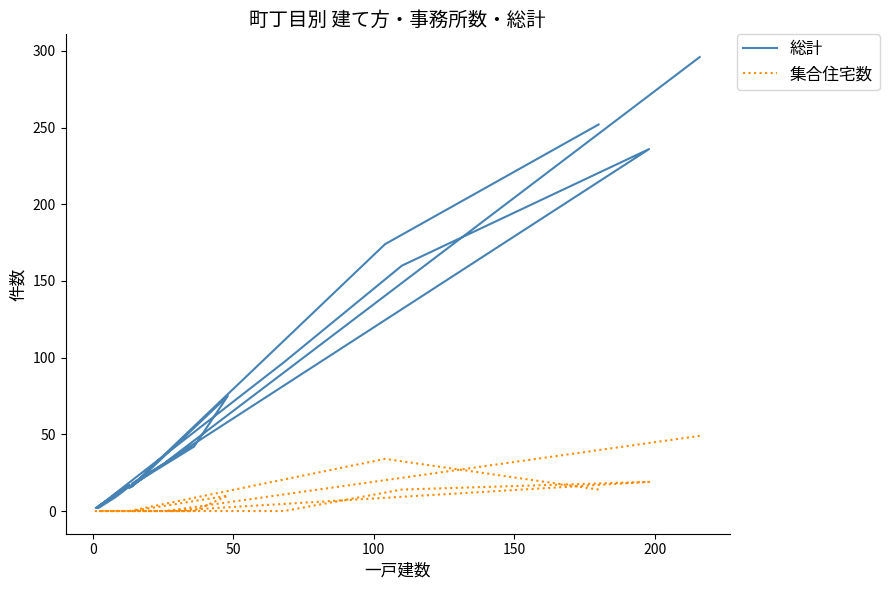

In 集合住宅数, how many points are lower than both neighbors (excluding endpoints)?

1